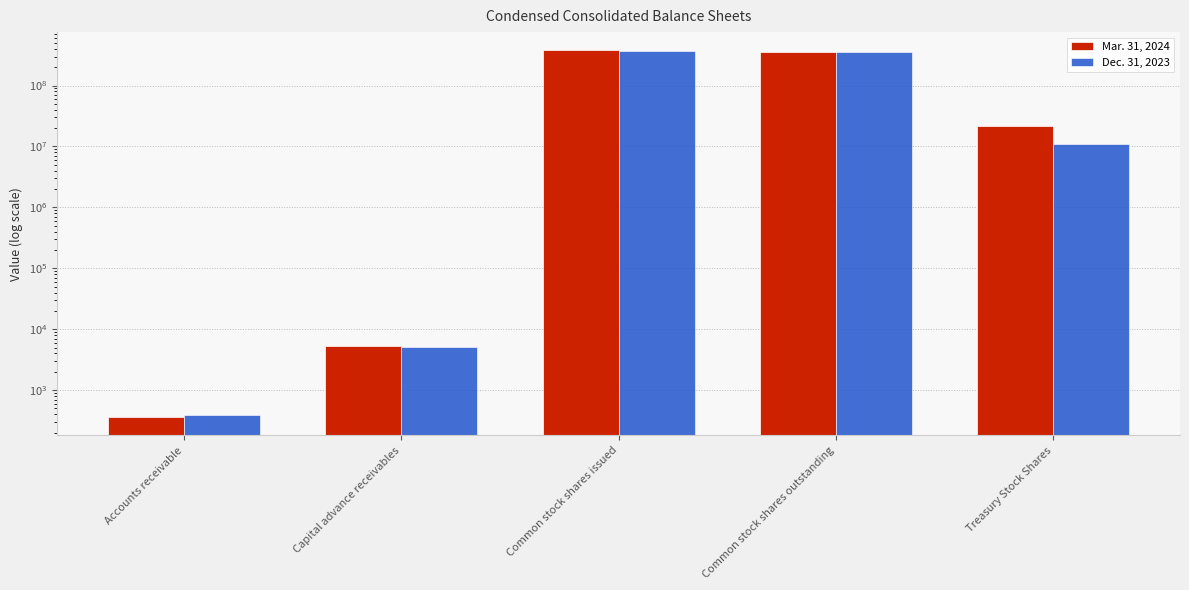

What position from the right is Capital advance receivables?

4